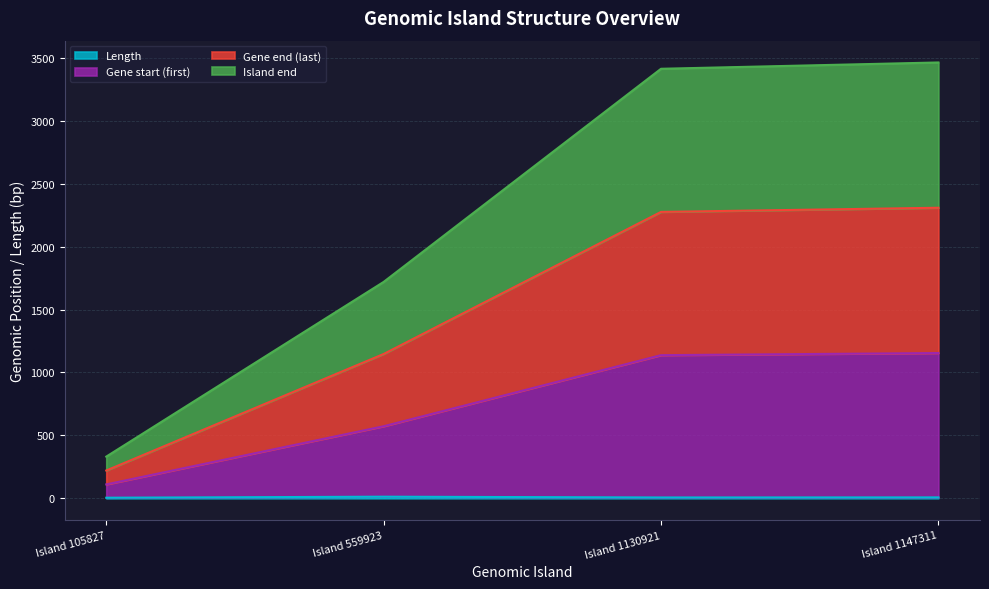

What is the maximum value shown in the chart?

3463.8